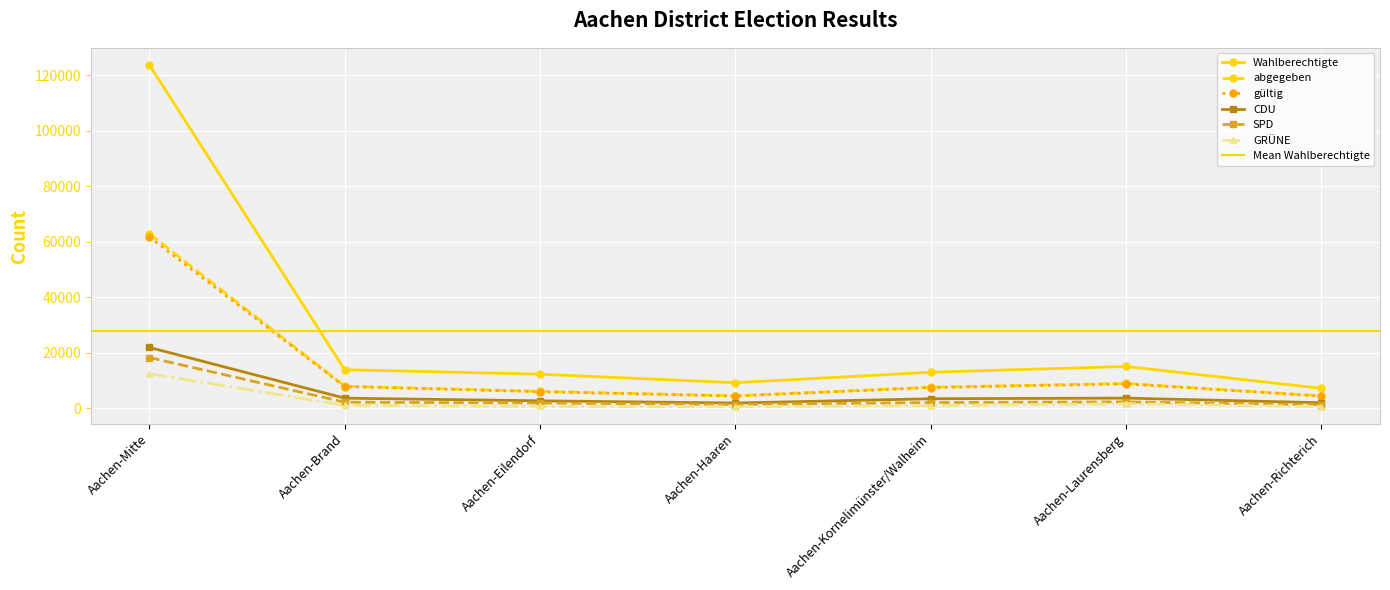

True or false: abgegeben and SPD cross at least once.

False